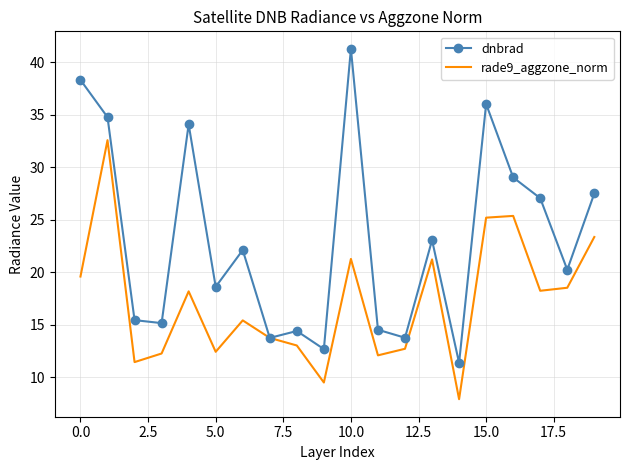

What is the difference between the second highest and second lowest values in the dnbrad series?

25.6